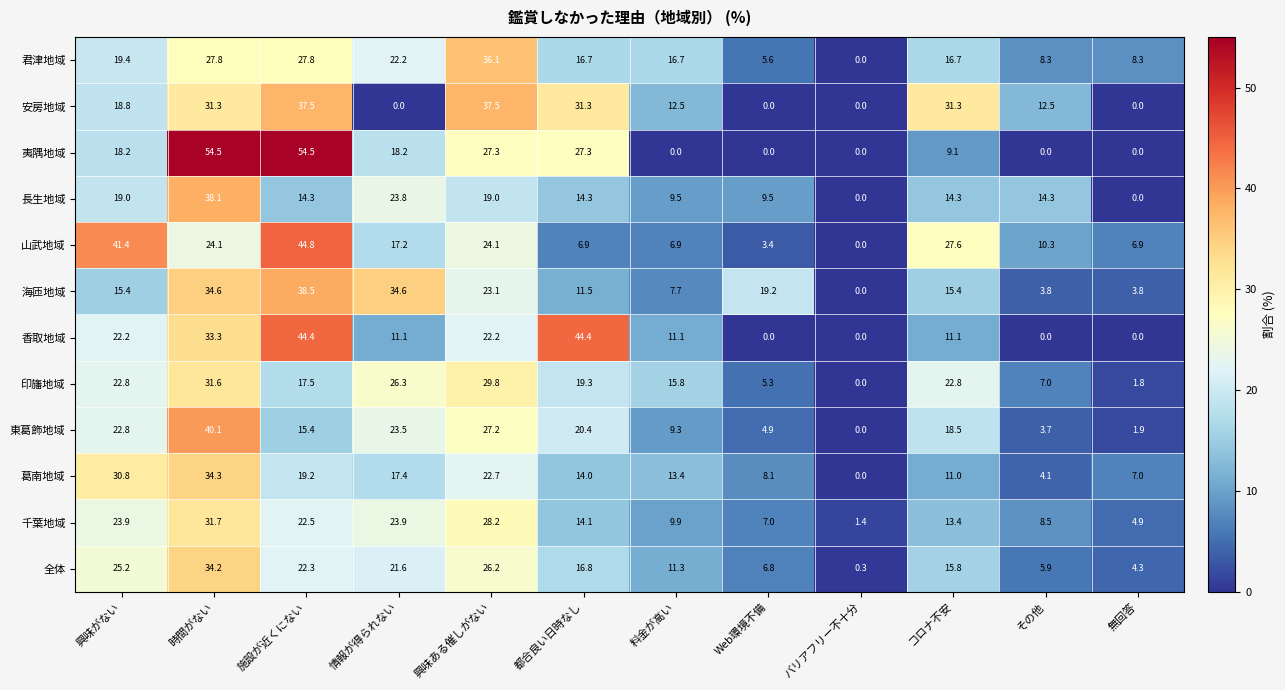

Which category has the lowest value in the 葛南地域 series?

バリアフリー不十分